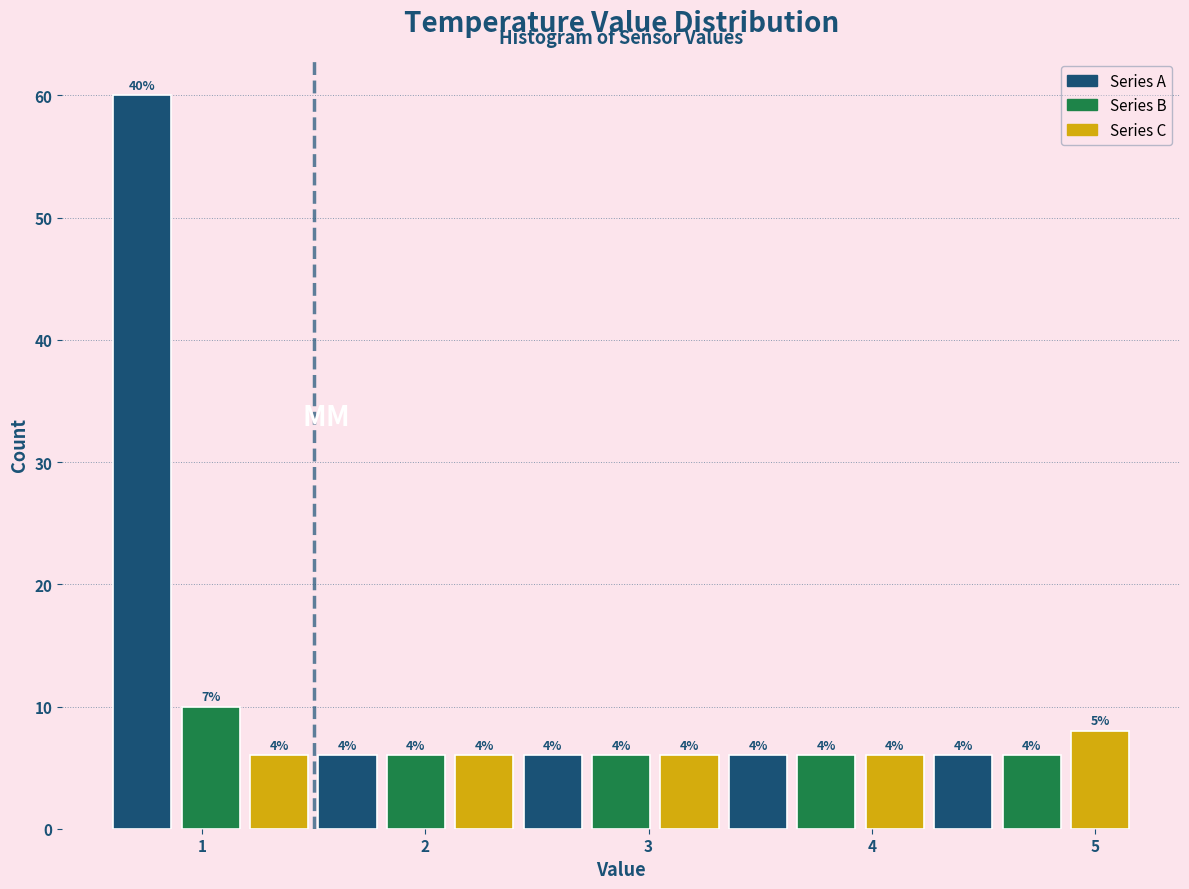

Around what value on the x-axis is the tallest bar? Give the approximate position of its centre, as read against the axis.

0.7